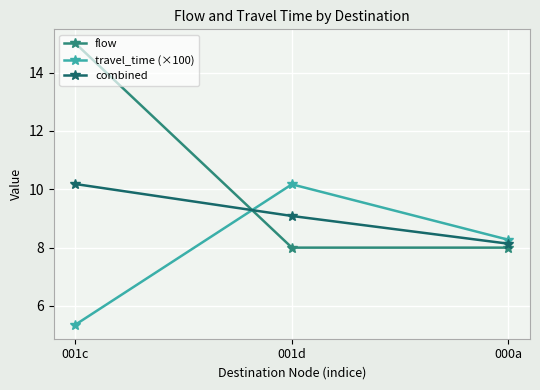

Reading right to left, what are all the values shown in this chart?

flow: 000a=8.0	001d=8.0	001c=15.0
travel_time (×100): 000a=8.3	001d=10.2	001c=5.4
combined: 000a=8.1	001d=9.1	001c=10.2